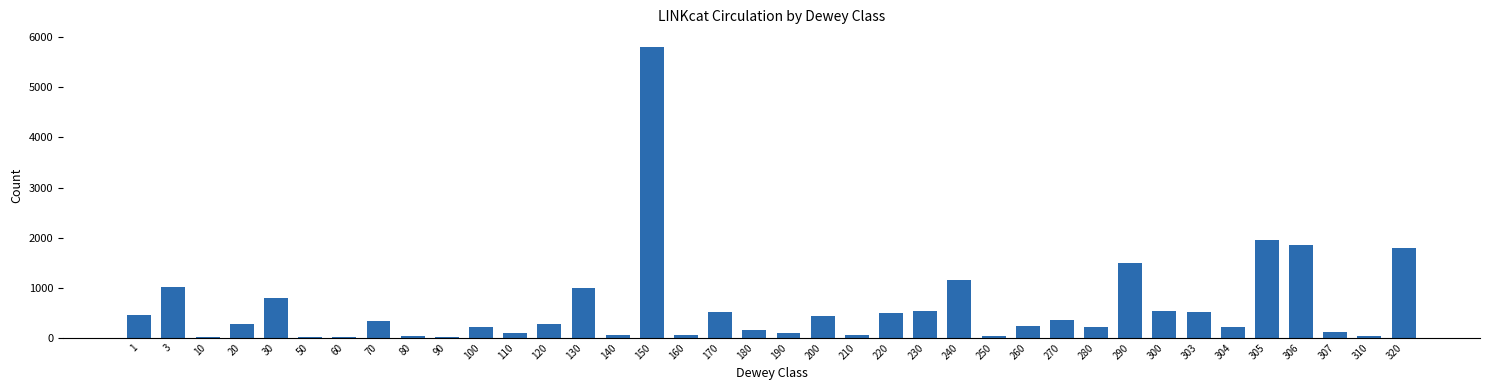

At which category does the chart reach its peak across all series?

150